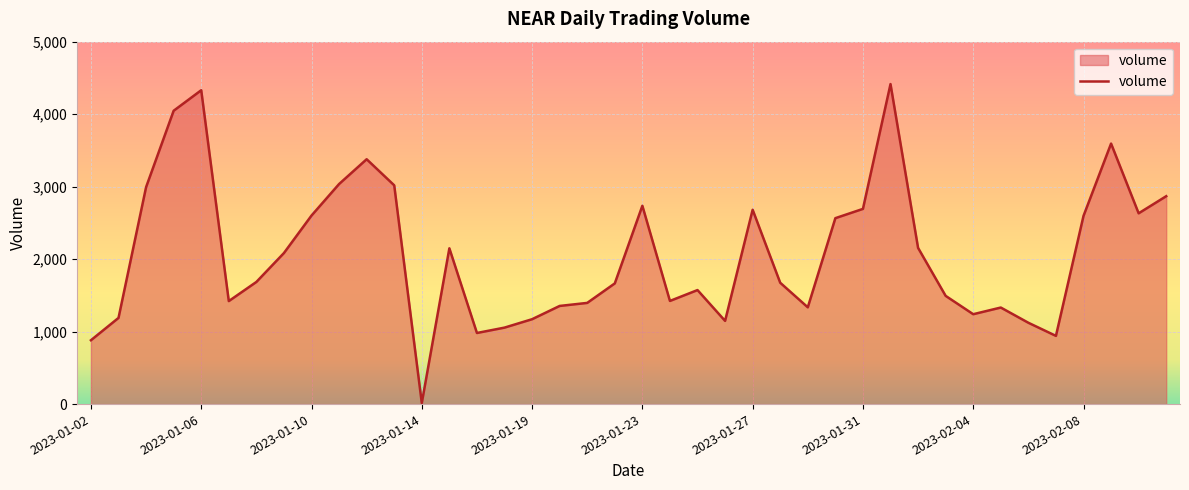

What is the difference between the maximum and minimum values?

4400